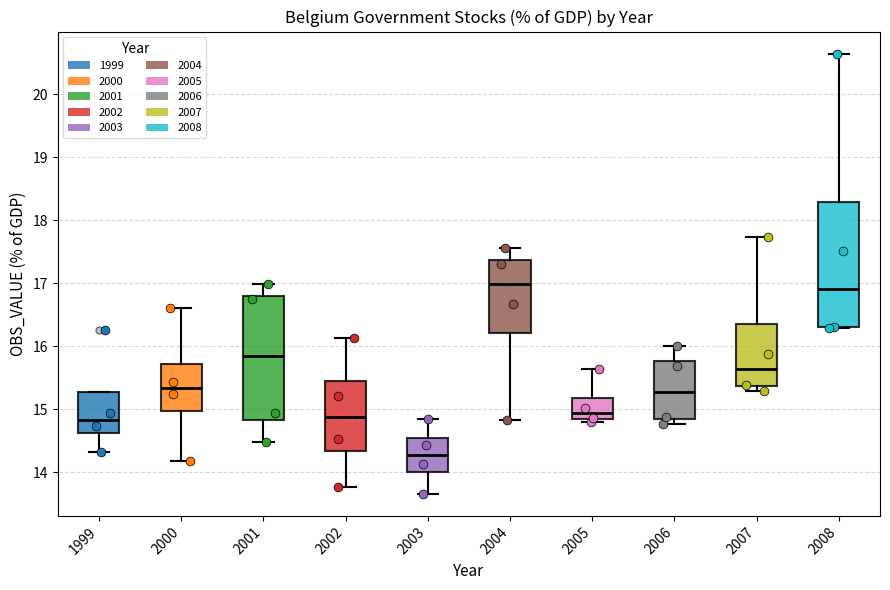

Where does the lower whisker of the box at x = 1999 end on the y-axis? The values are not printed on the chart, so give them approximately, as read against the axis.

14.3